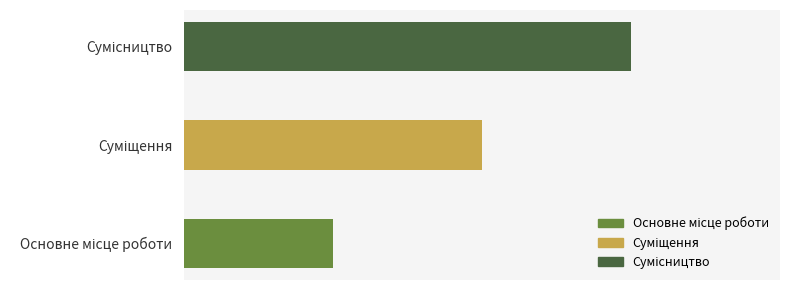

Where is the data nearest to the value 2?

Суміщення